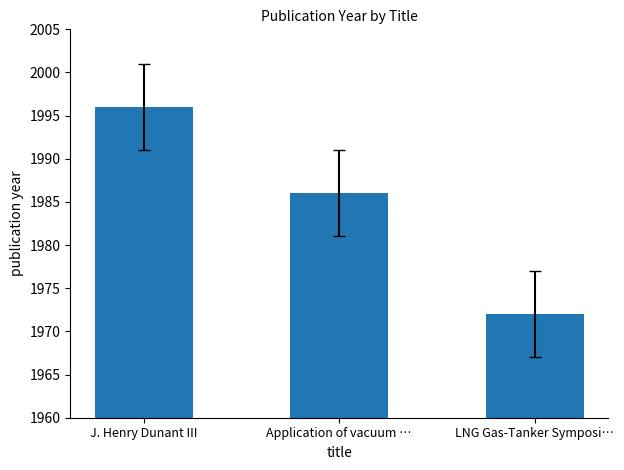

Which has a higher value, J. Henry Dunant III or LNG Gas-Tanker Symposi…?

J. Henry Dunant III